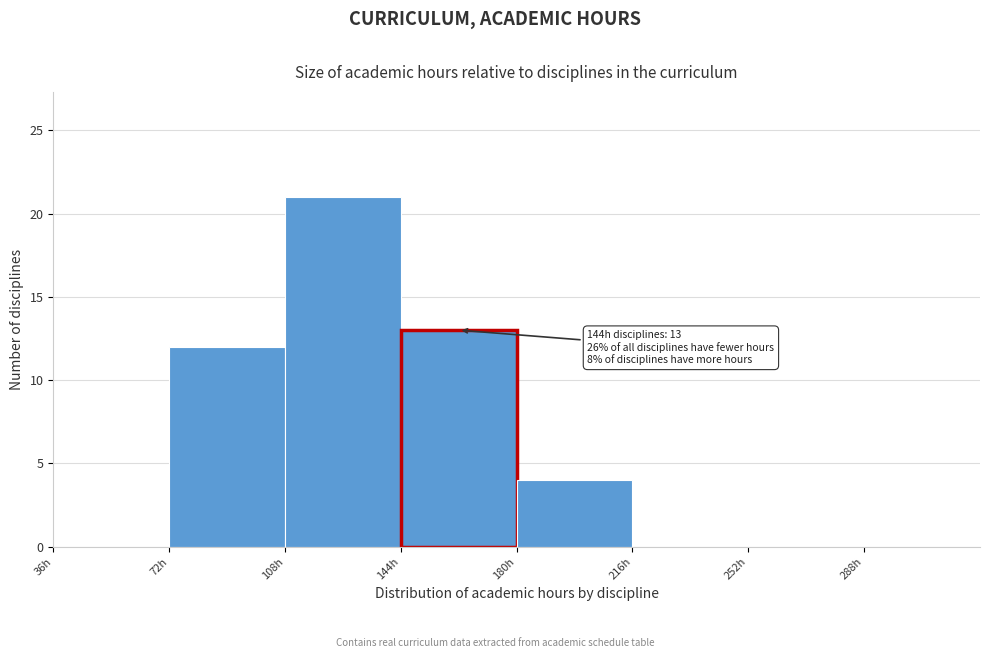

Which range on the x-axis has the tallest bar?

108 to 144